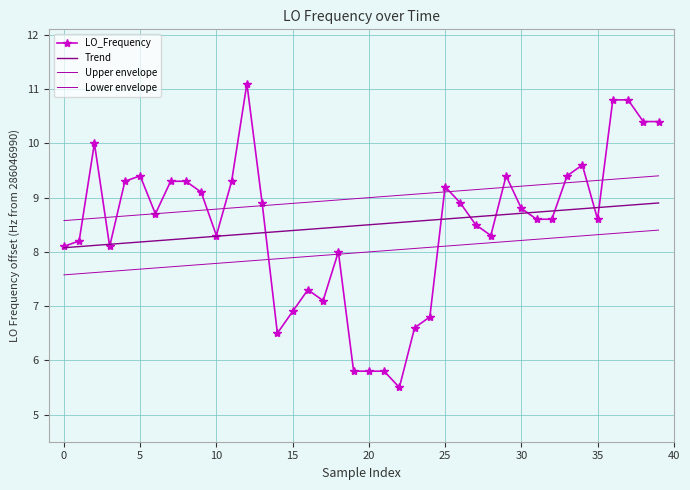

True or false: Lower envelope and Trend intersect in this chart.

False